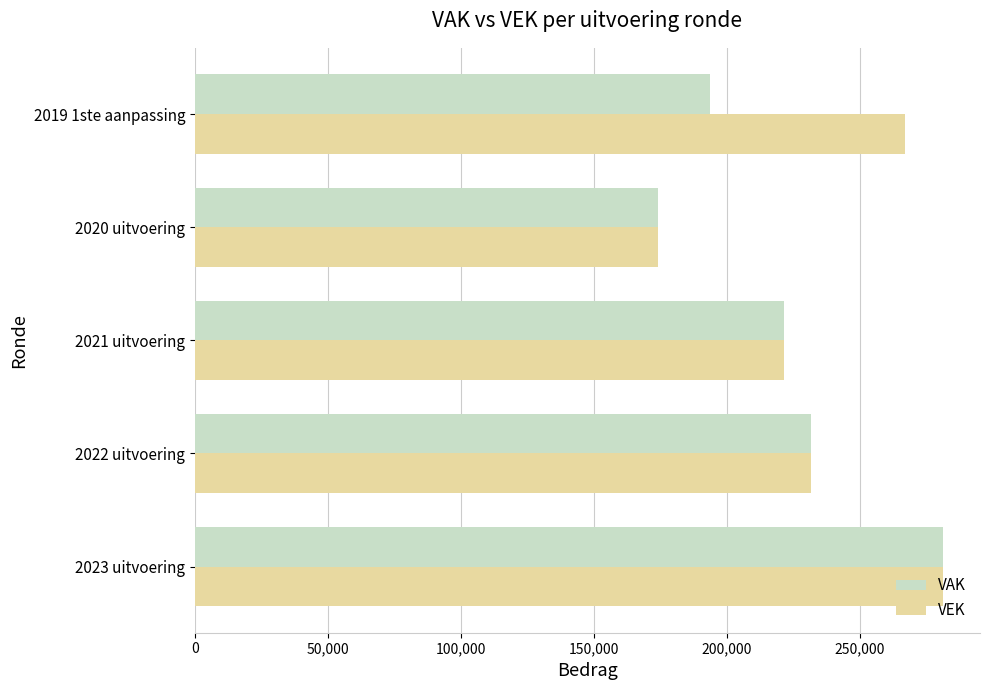

What is the difference between the maximum and minimum values in the VEK series?

106898